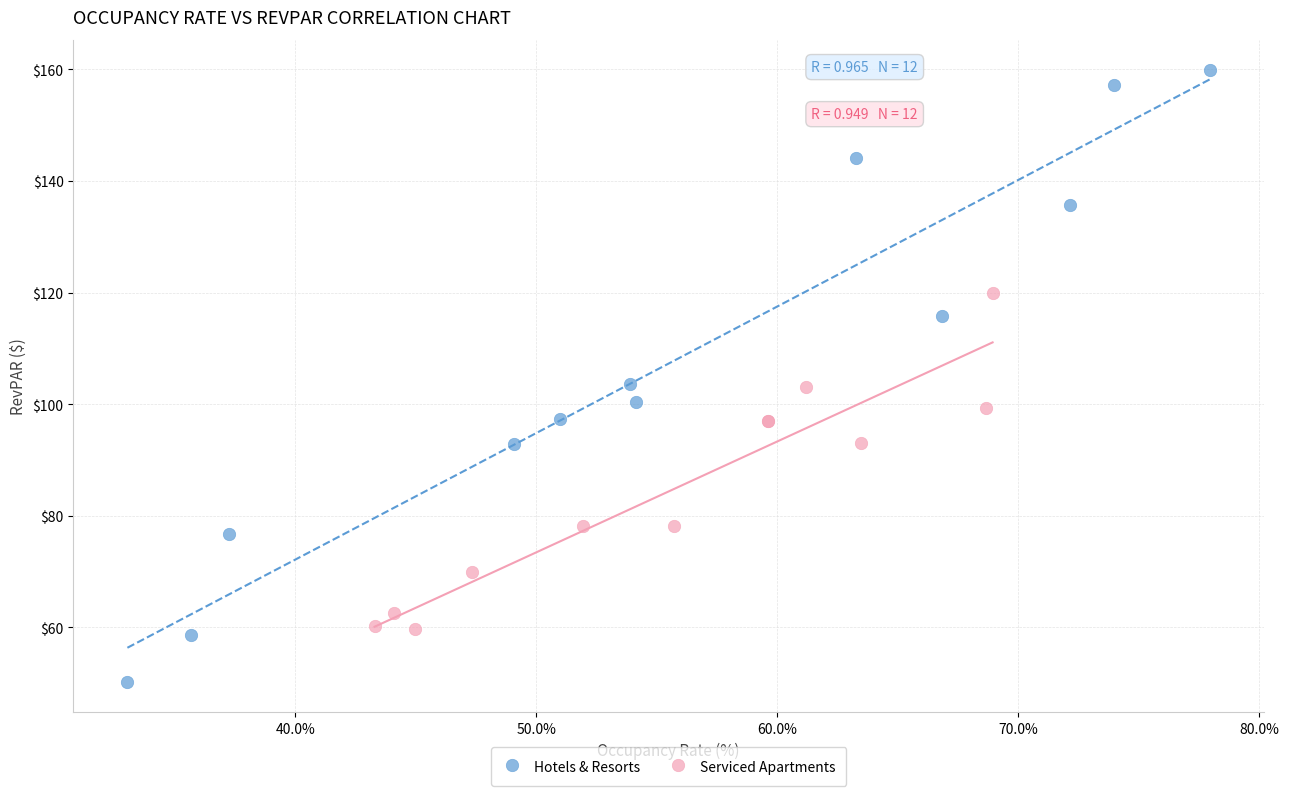

Which series contains the lowest Y value?

Hotels & Resorts